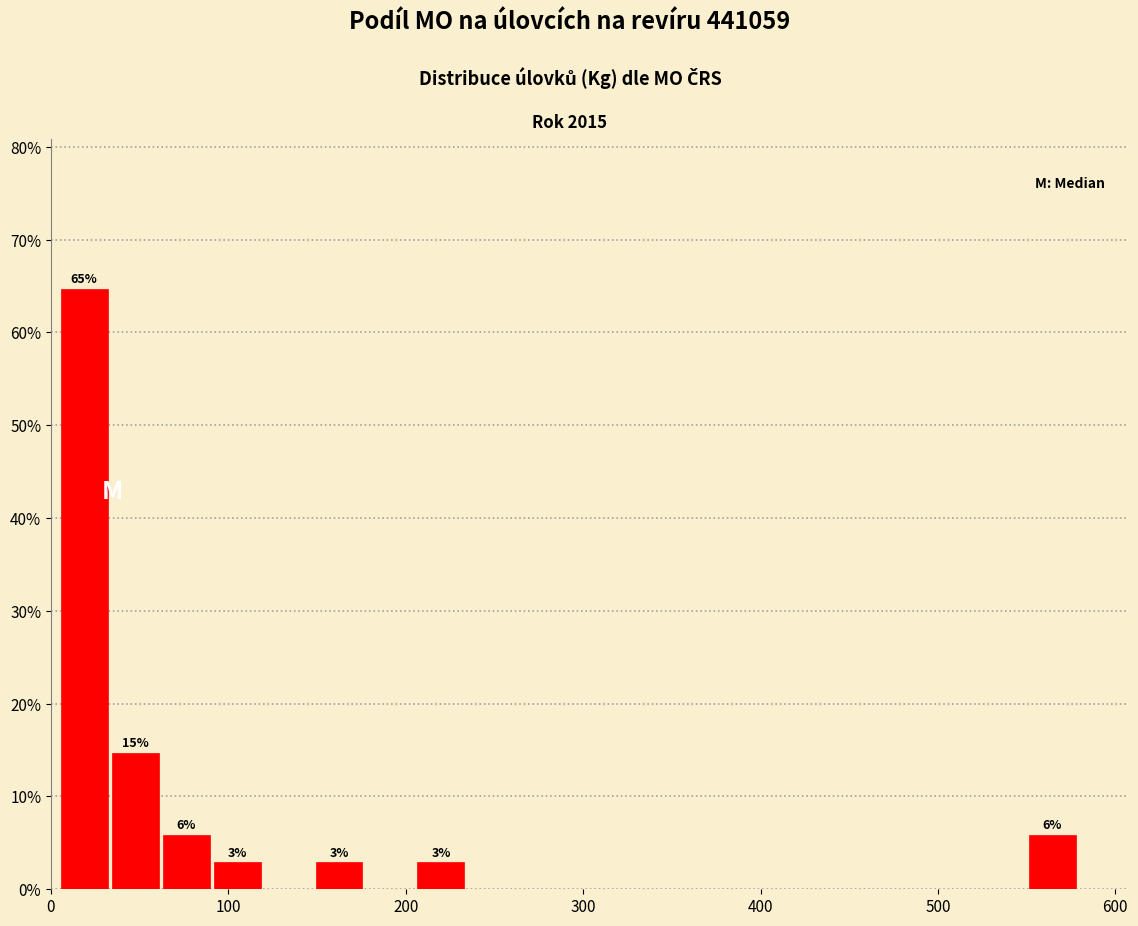

Around what value on the x-axis is the tallest bar? Give the approximate position of its centre, as read against the axis.

20